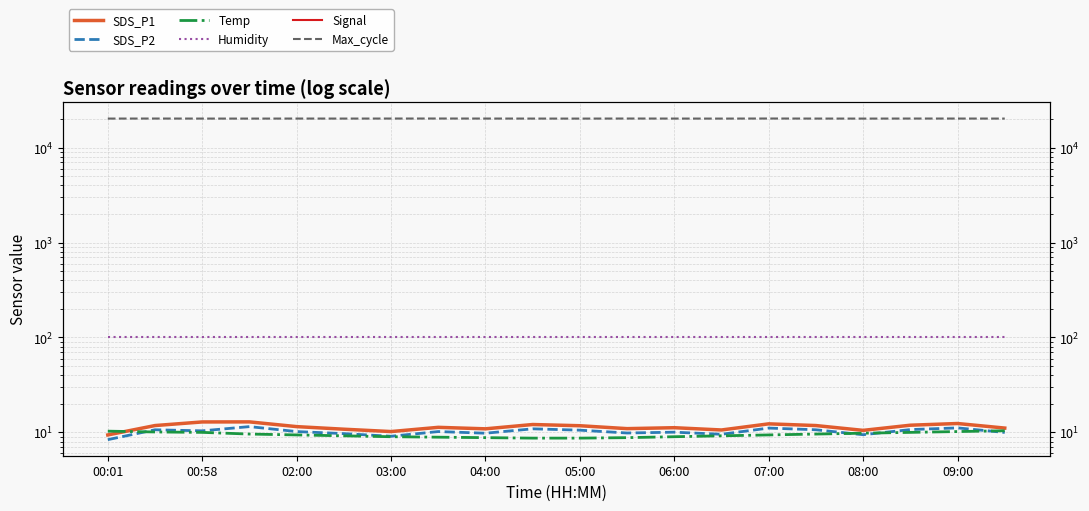

What is the spread (max minus min) of values at 04:00?

20219.2